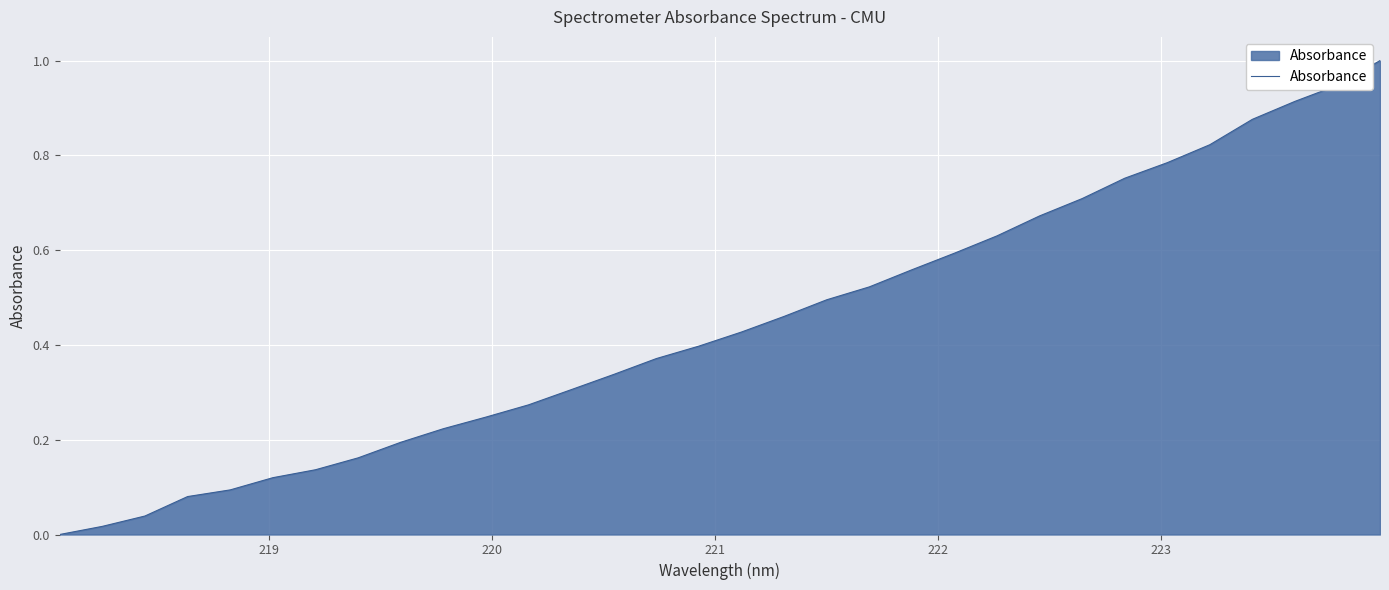

What is the difference between the maximum and minimum values?

1.0